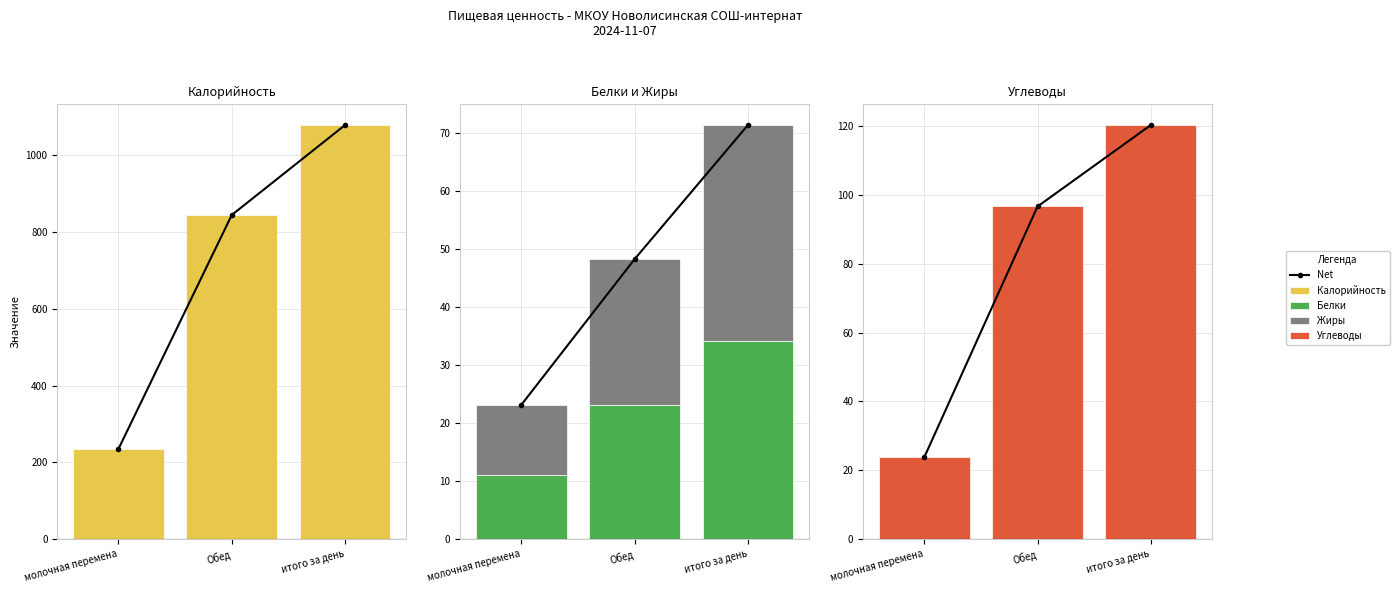

Is it true that Жиры equals 12.1 at молочная перемена?

True